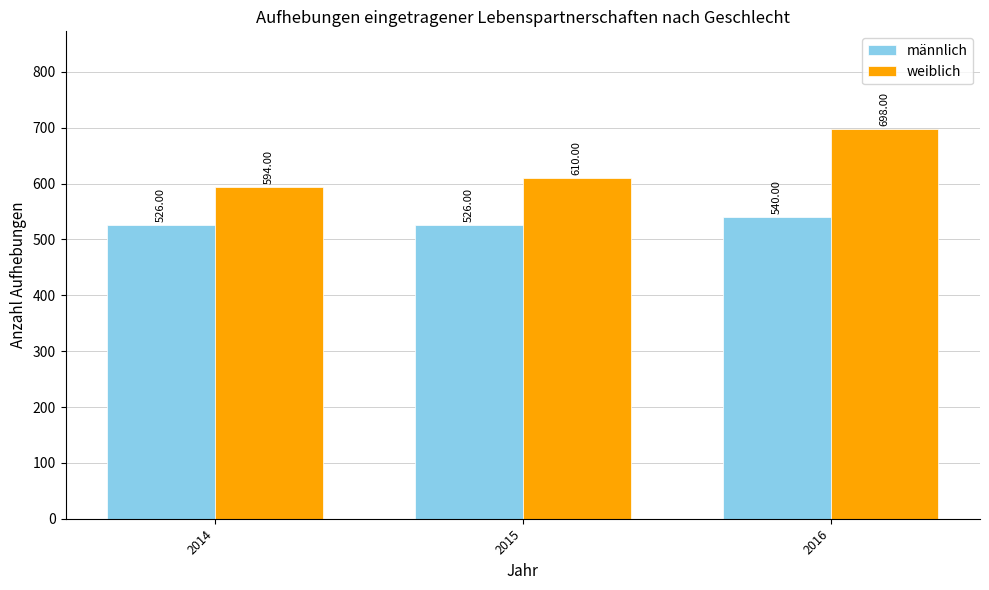

Rank the series by their average value, from highest to lowest.

weiblich, männlich